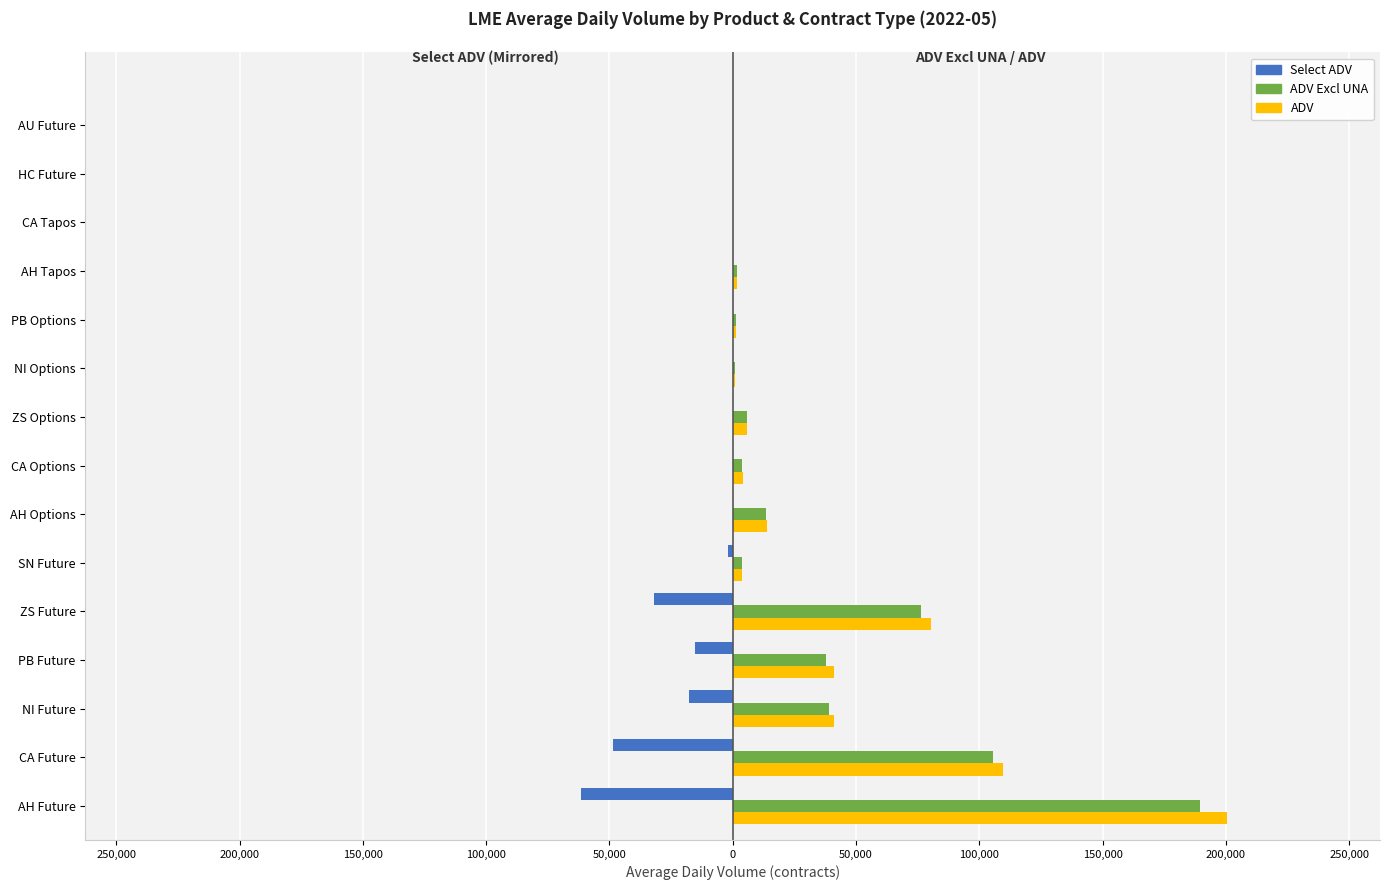

Are the bars horizontal?

Yes